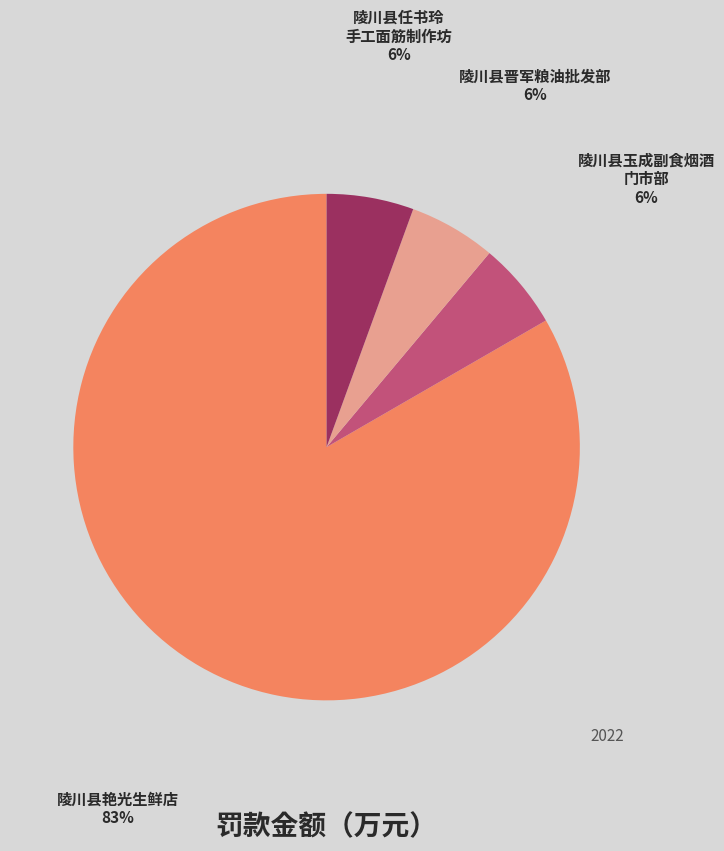

Is there any slice that represents more than half of the pie?

Yes